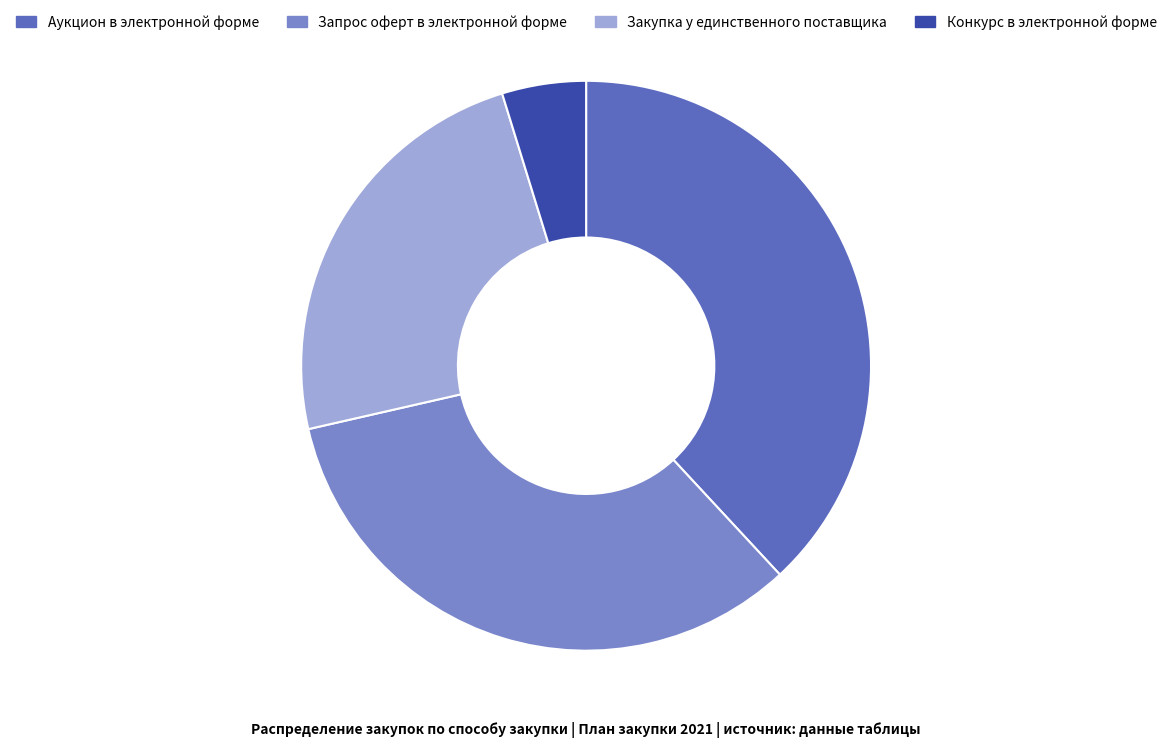

Is the sum of Конкурс в электронной форме and Запрос оферт в электронной форме greater than half?

No